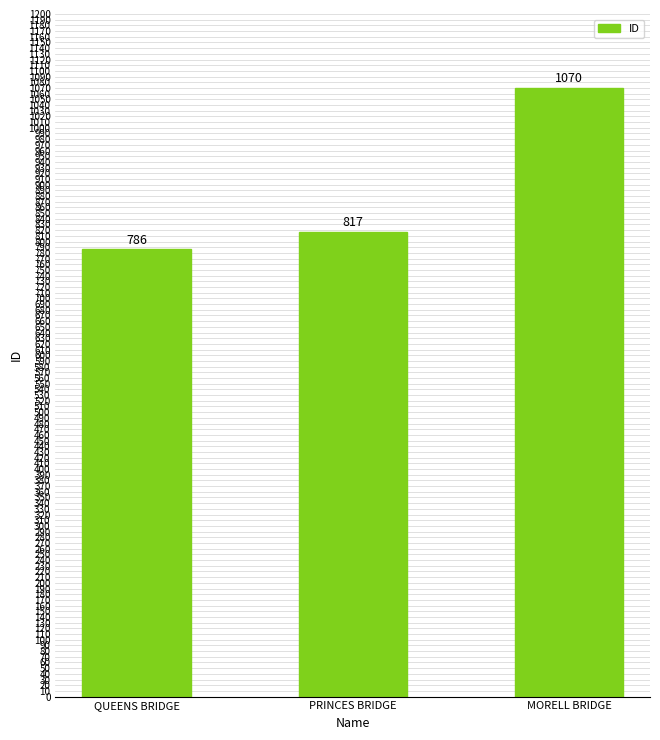

What is the label of the 1st bar from the left?

QUEENS BRIDGE